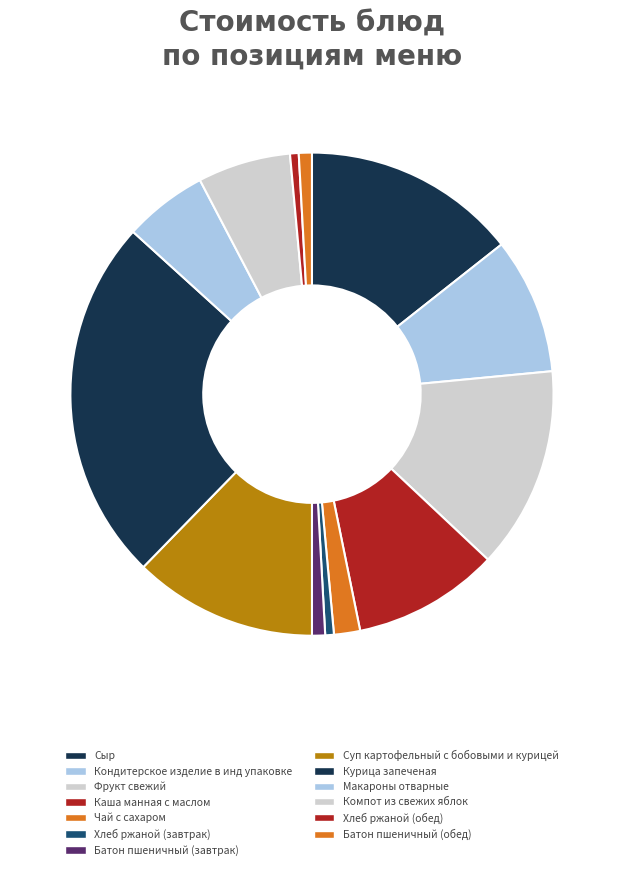

Count the number of slices in the pie.

13